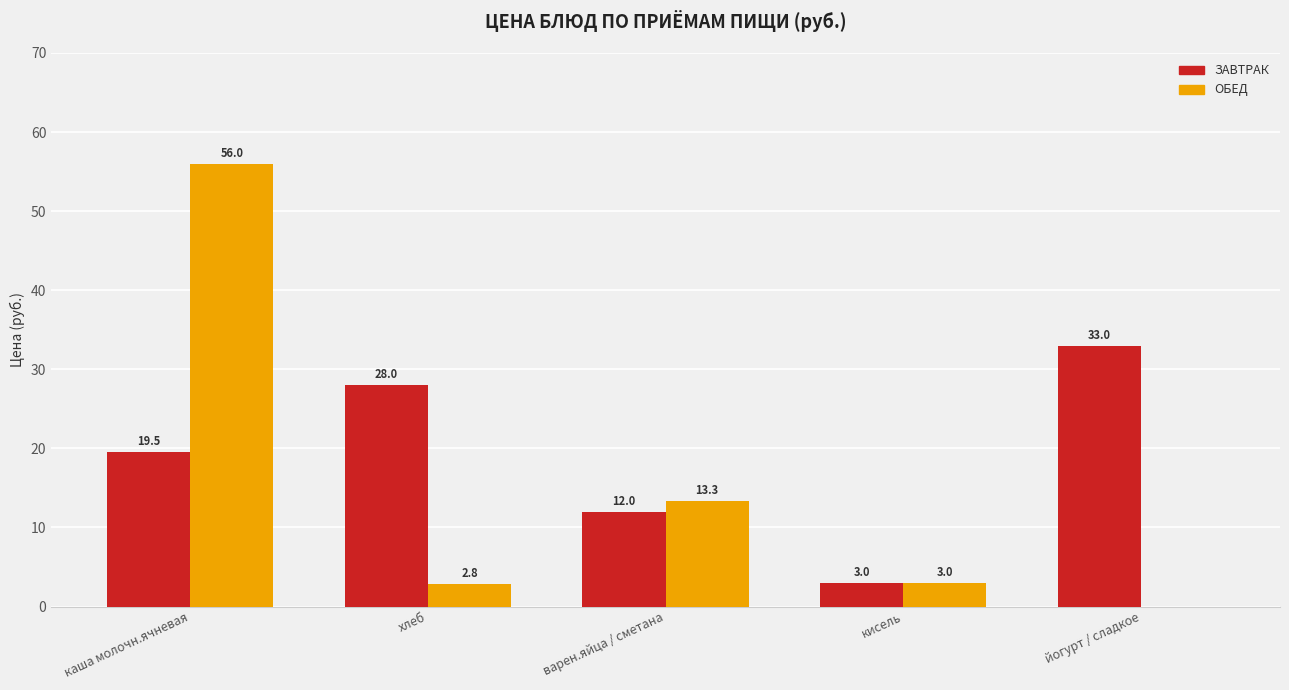

At which category is the sum across all series the highest?

каша молочн.ячневая